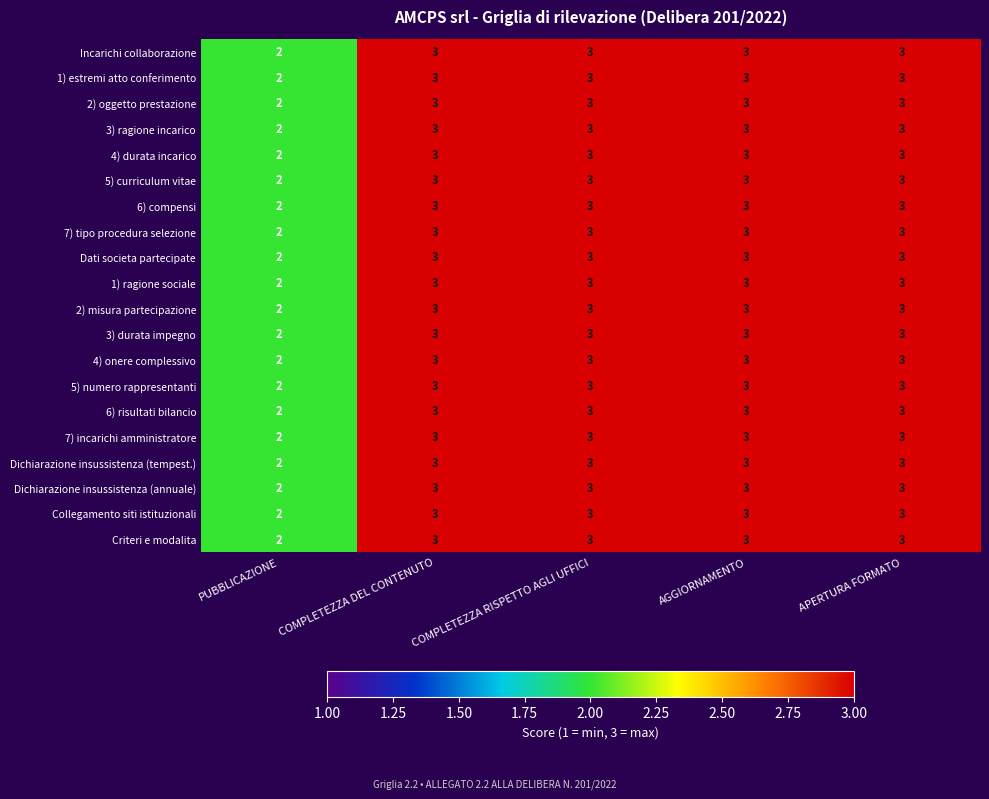

What is the greatest value displayed?

3